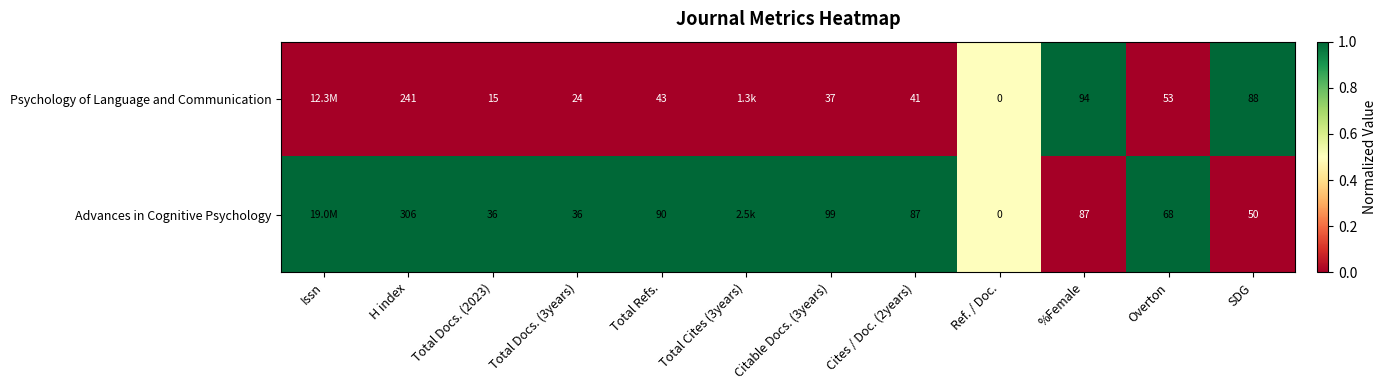

Is it true that Advances in Cognitive Psychology equals 99 at Citable Docs. (3years)?

True